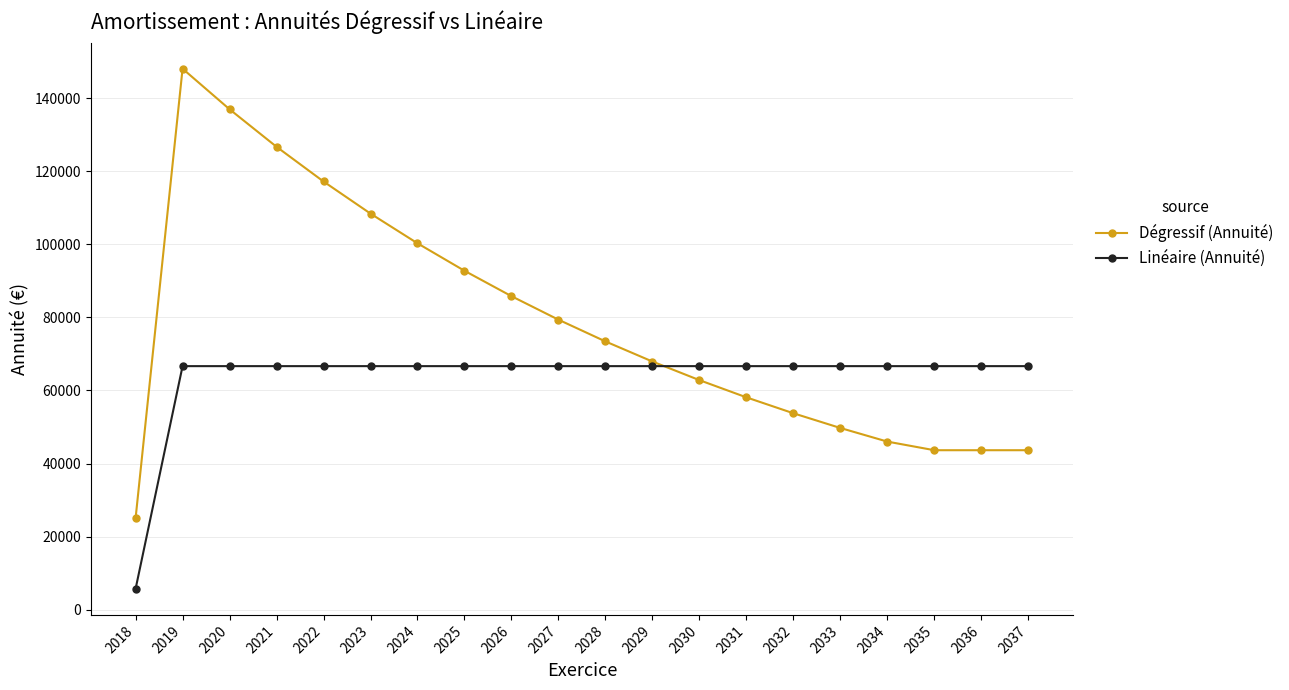

At which label does Linéaire (Annuité) first exceed 66666?

2019